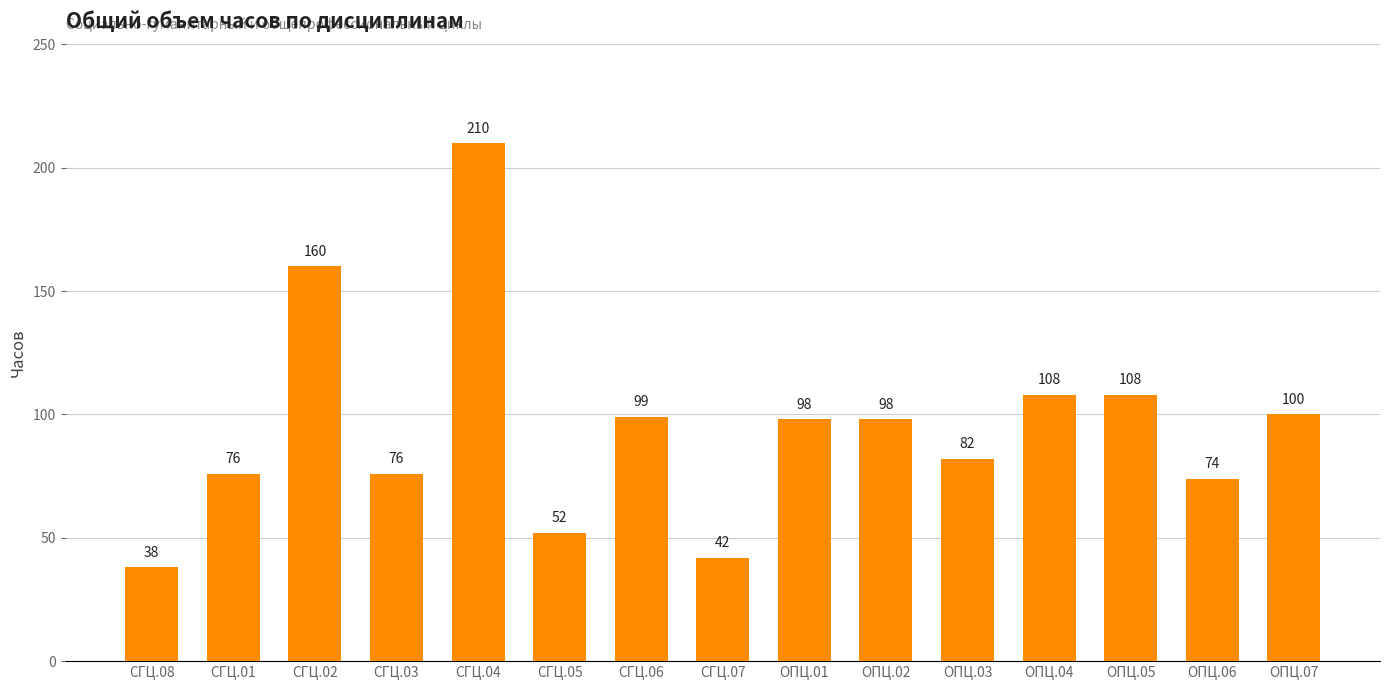

At which label does the data first exceed 98?

СГЦ.02